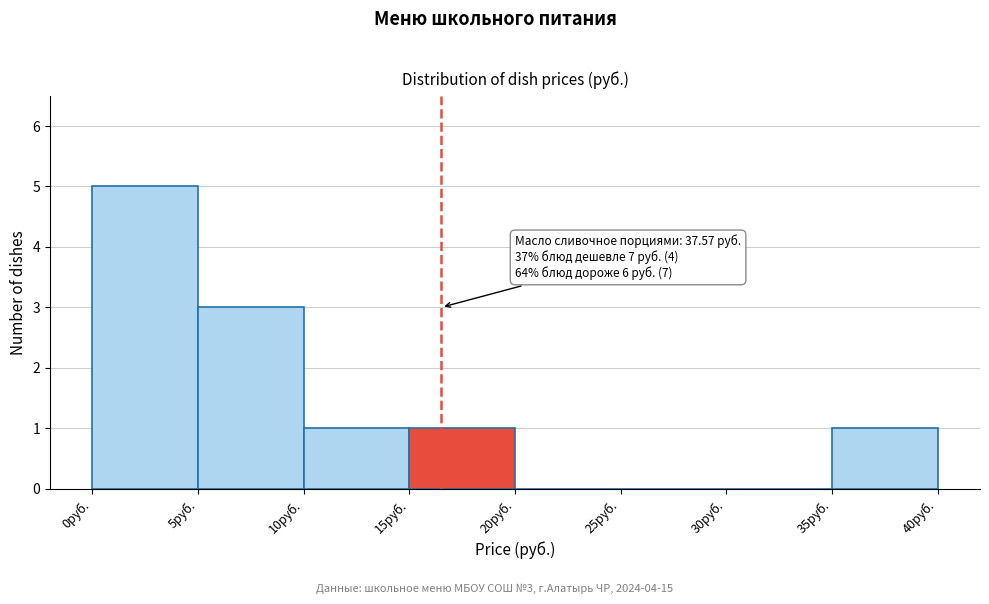

Which range on the x-axis has the tallest bar?

0 to 5